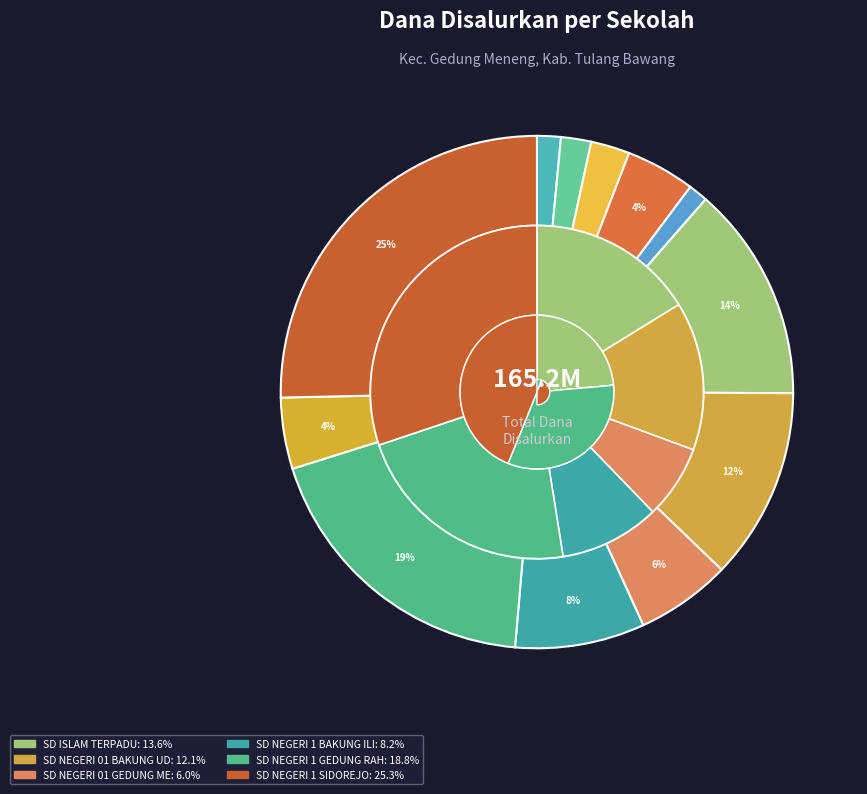

Combined, do SD 1 YAPINDO and SD NEGERI 1 GEDUNG RAHAYU account for over 50%?

No